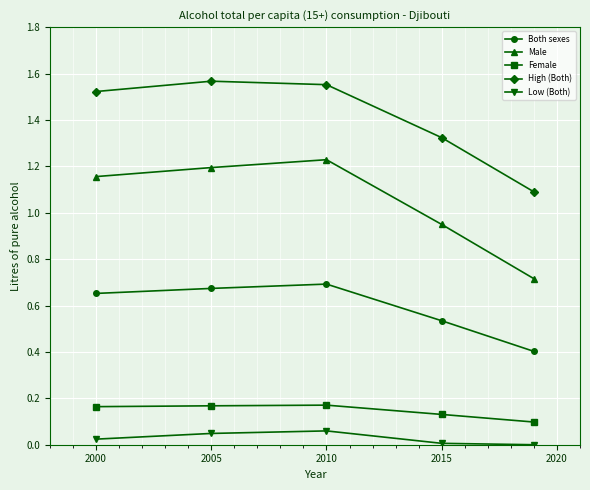

How many data points does each series have?

5